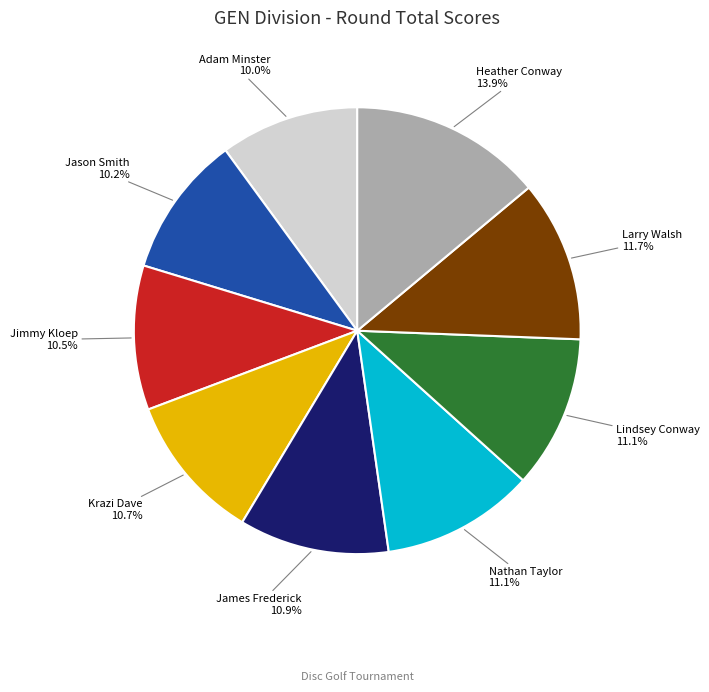

Does any single category account for the majority?

No